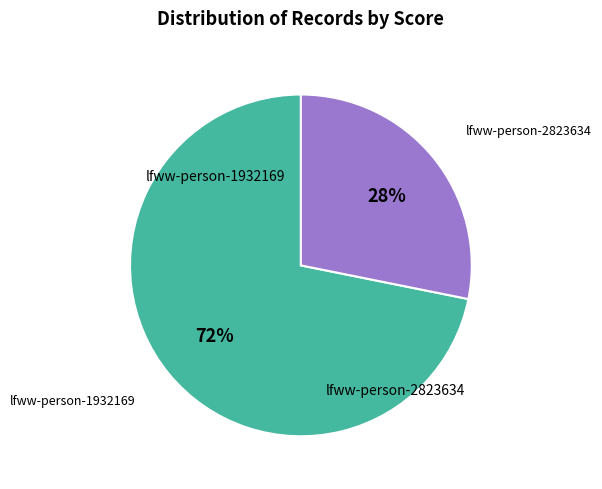

Rank the categories by value from highest to lowest.

lfww-person-1932169, lfww-person-2823634